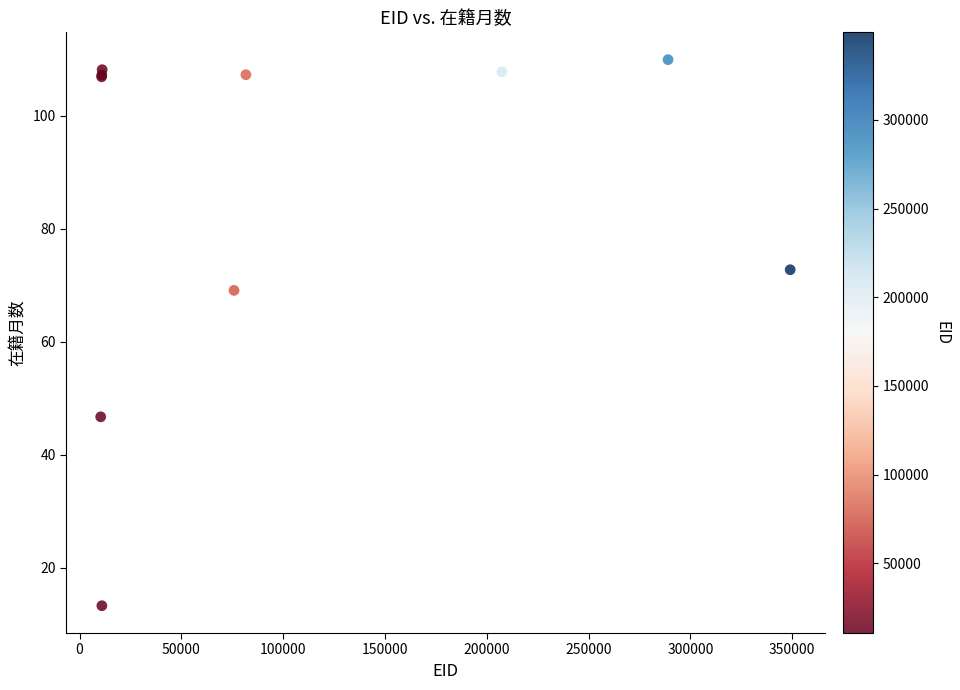

What Y value in the scatter plot is closest to 61?

69.1